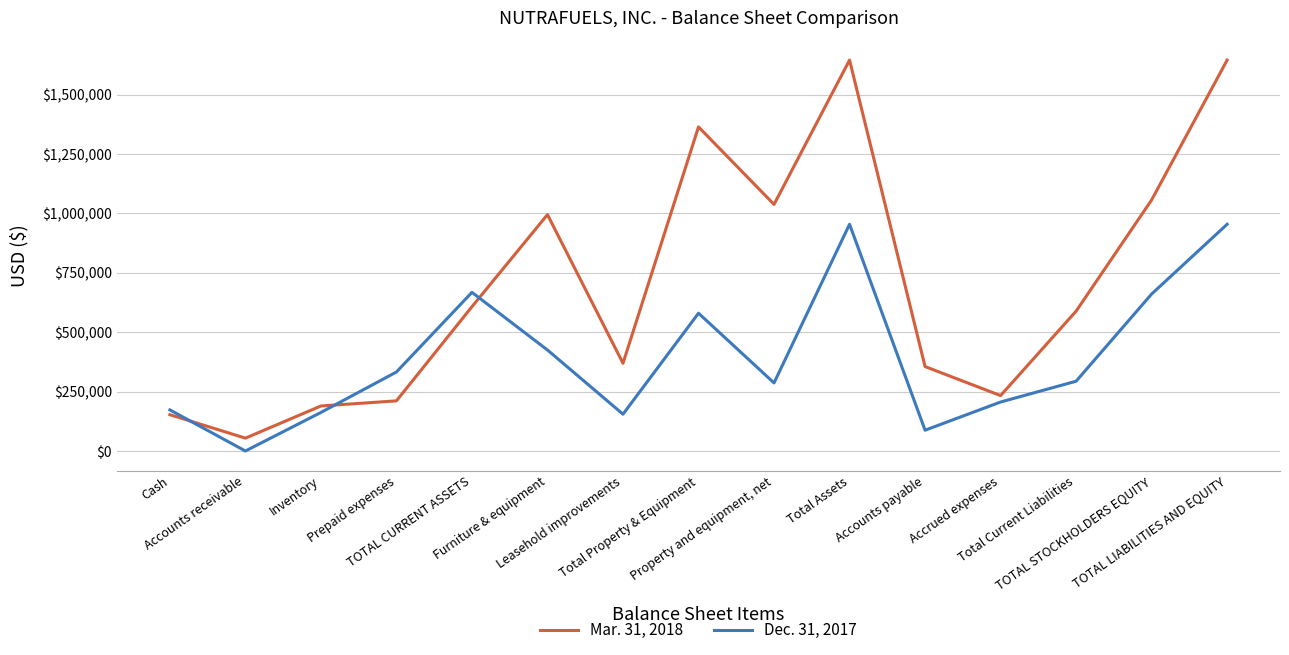

What is the average value of the Mar. 31, 2018 series?

700227